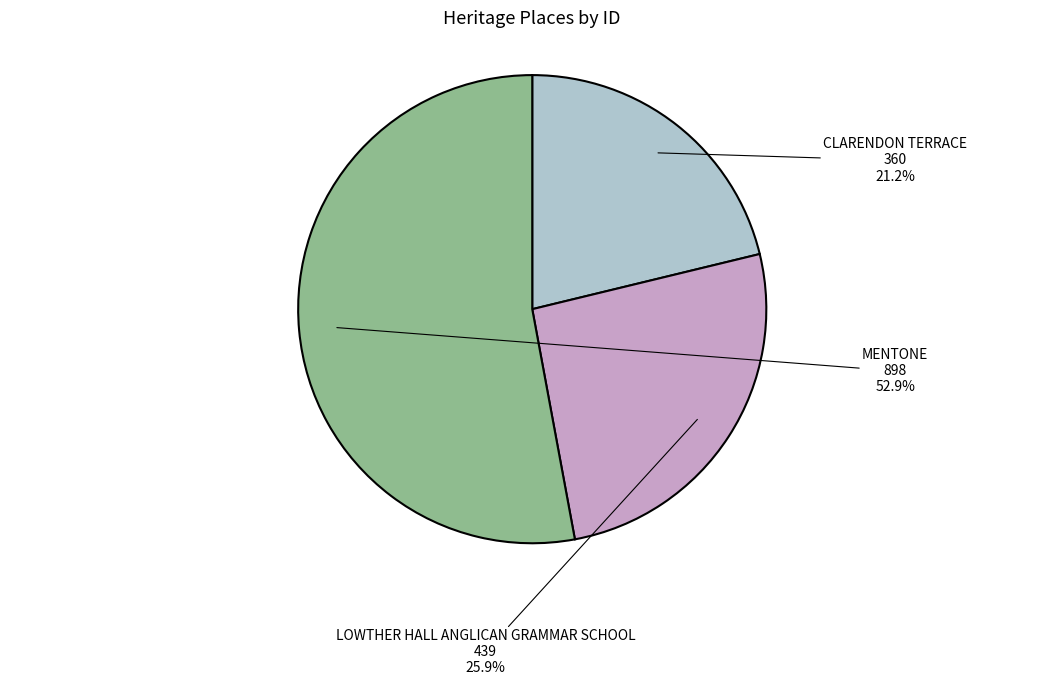

To the nearest percent, what is the difference between the largest and smallest slice percentages?

32%